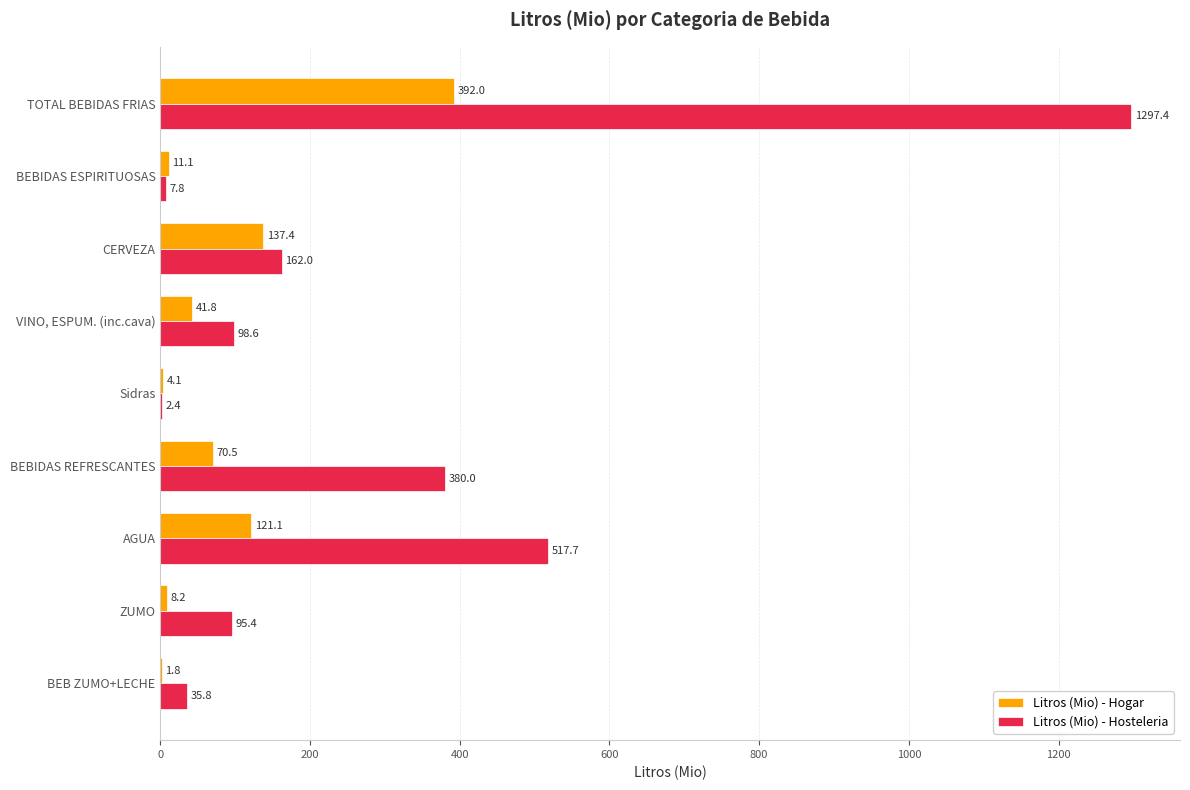

Where is Litros (Mio) - Hosteleria nearest to the value 649?

AGUA